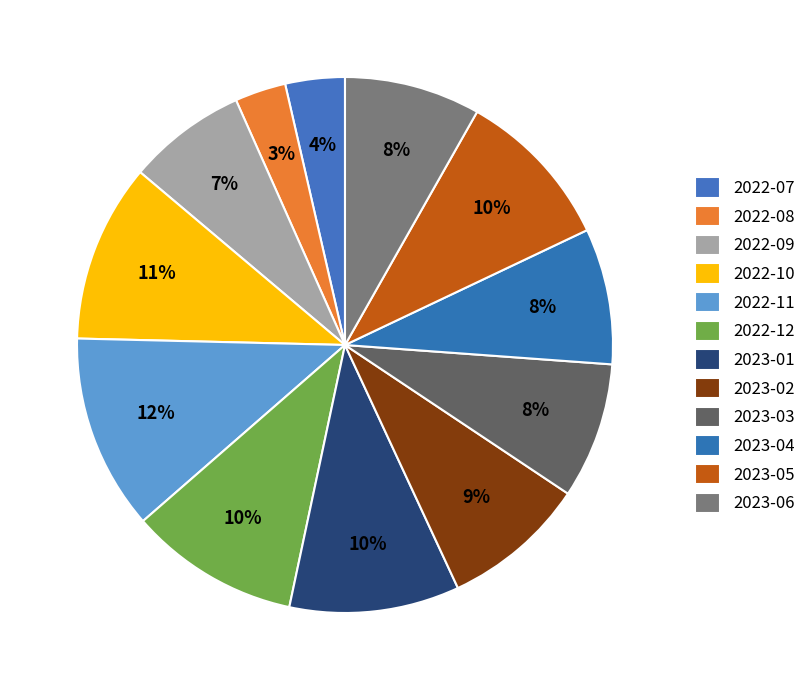

Count the number of slices in the pie.

12